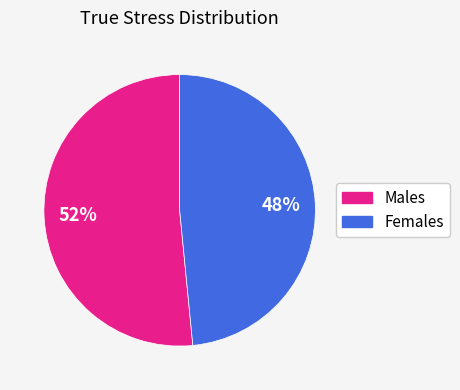

Does any single category account for the majority?

Yes